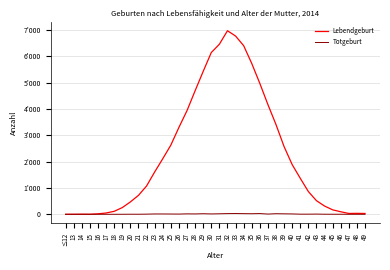

Is it true that Lebendgeburt equals 2567 at 39?

True